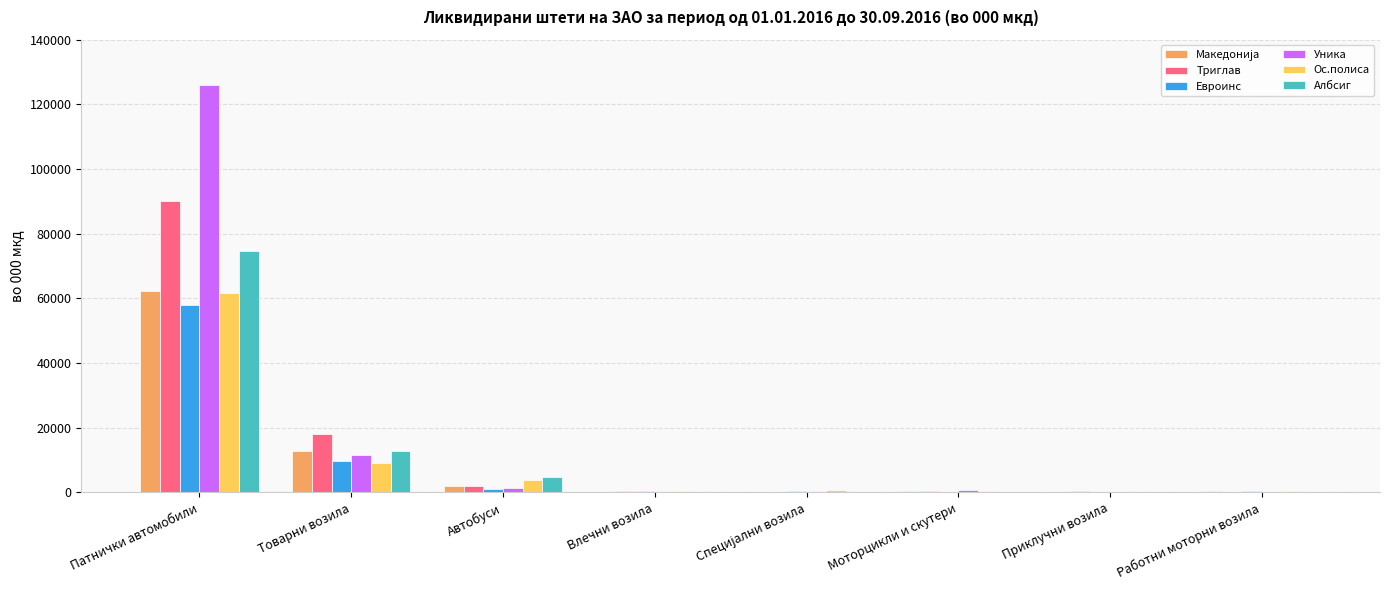

At which label does Триглав first exceed 573?

Патнички автомобили